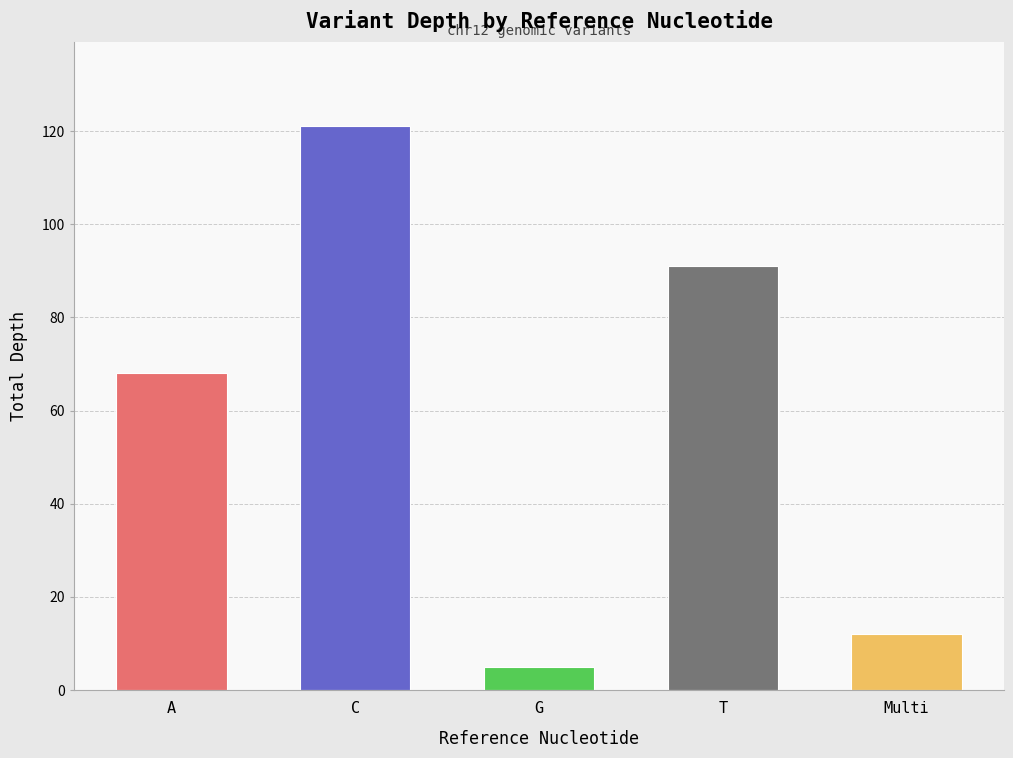

True or false: the data shows 159 at T.

False